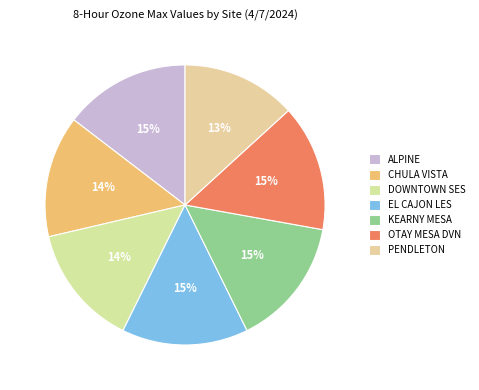

Is there any slice that represents more than half of the pie?

No